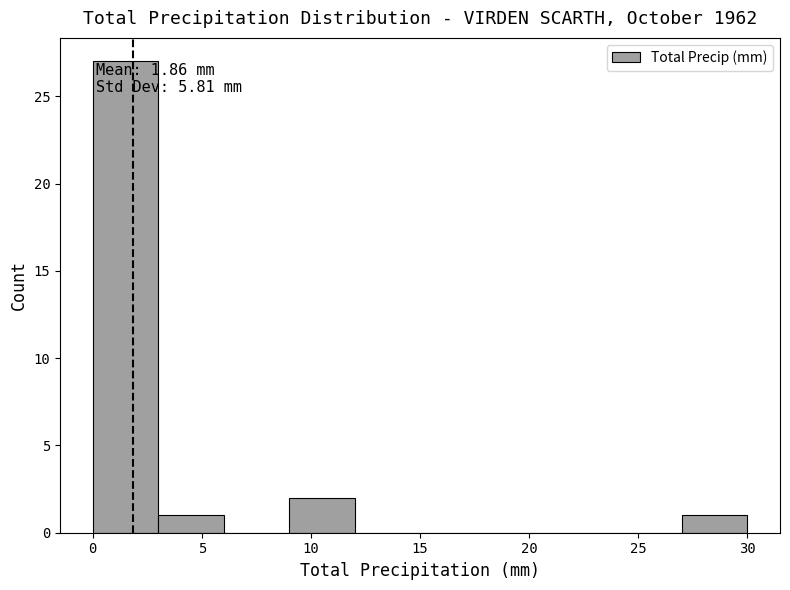

Over which range of the x-axis is the bar tallest?

0 to 3